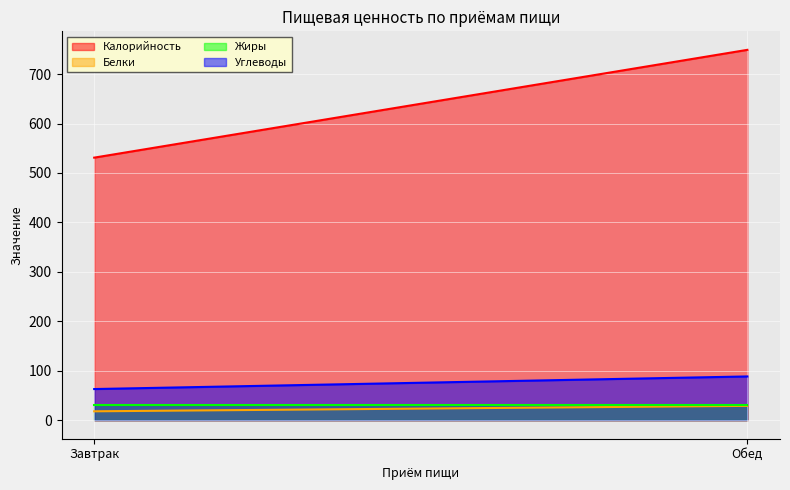

Does the chart display data point markers on the line(s)?

No